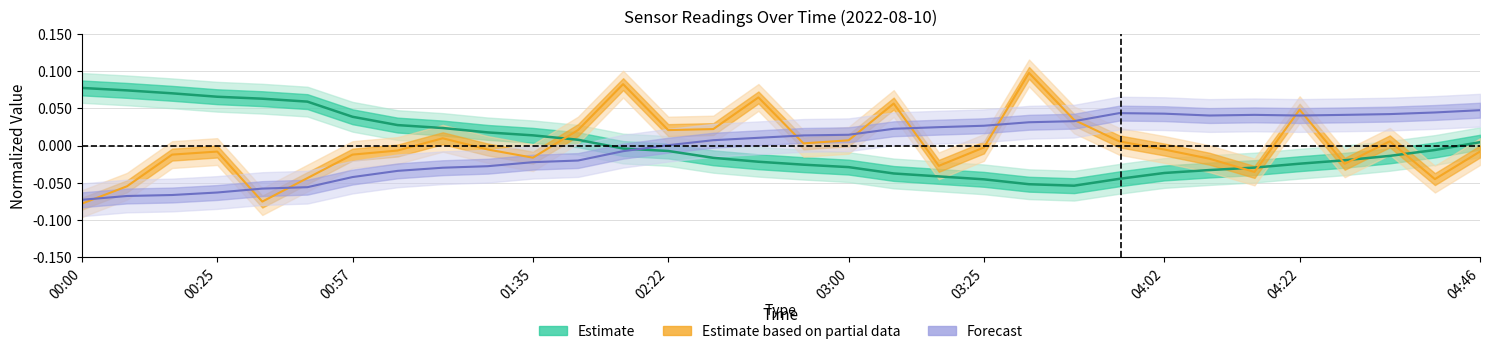

What is the minimum value for Estimate?

-0.1